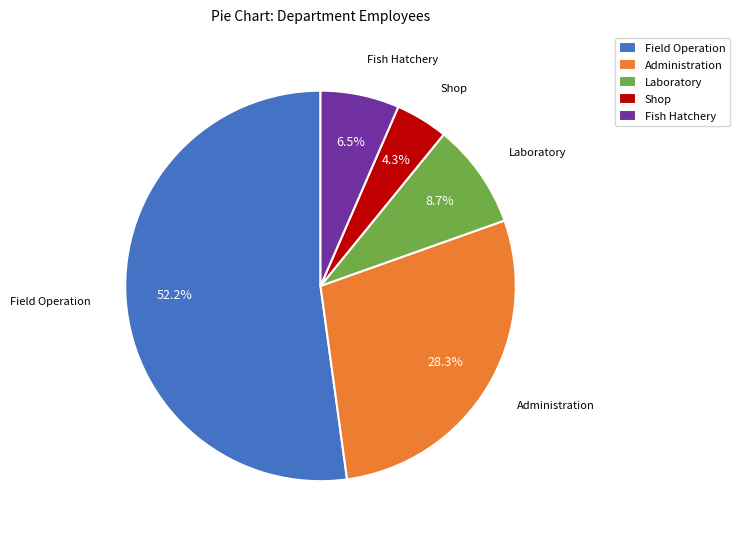

To the nearest percent, what portion does Shop represent?

4%